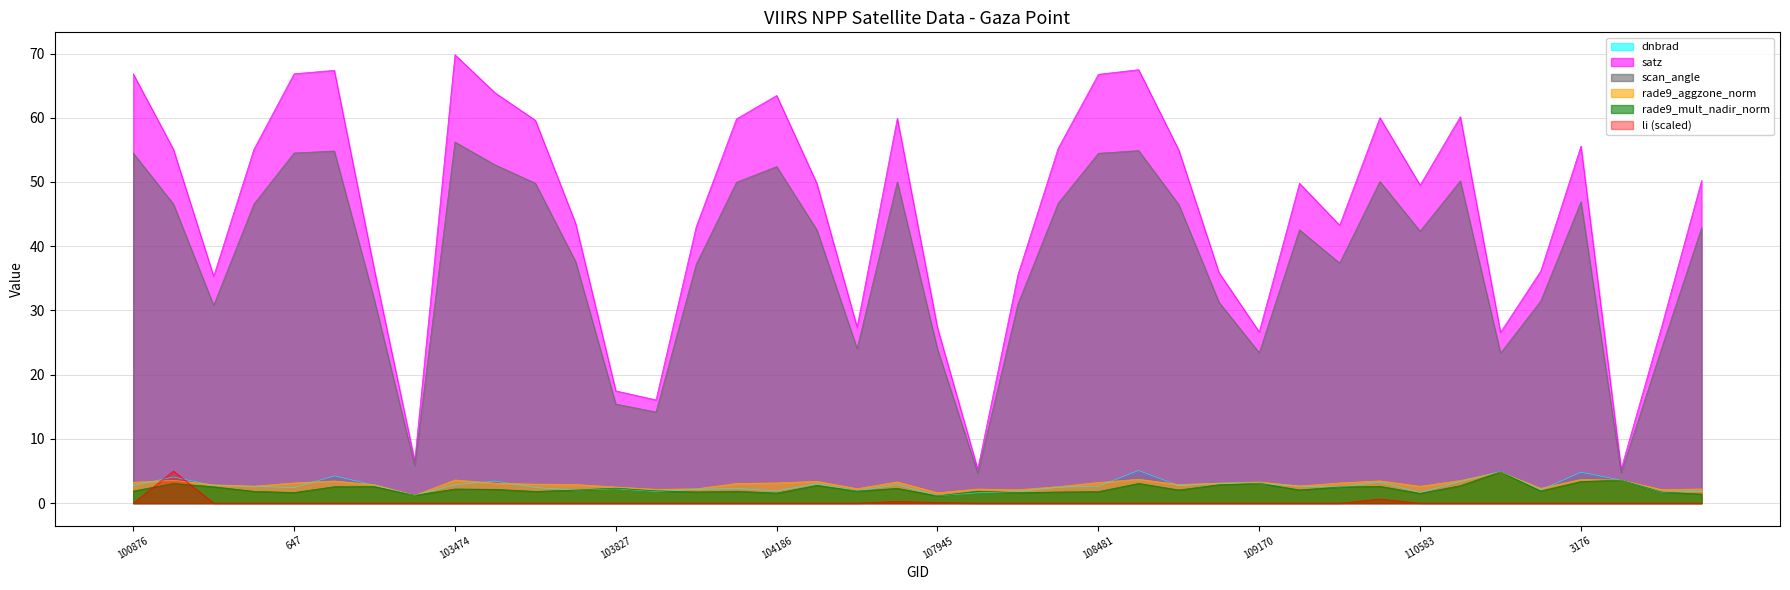

Where is the first local maximum for rade9_mult_nadir_norm?

101003